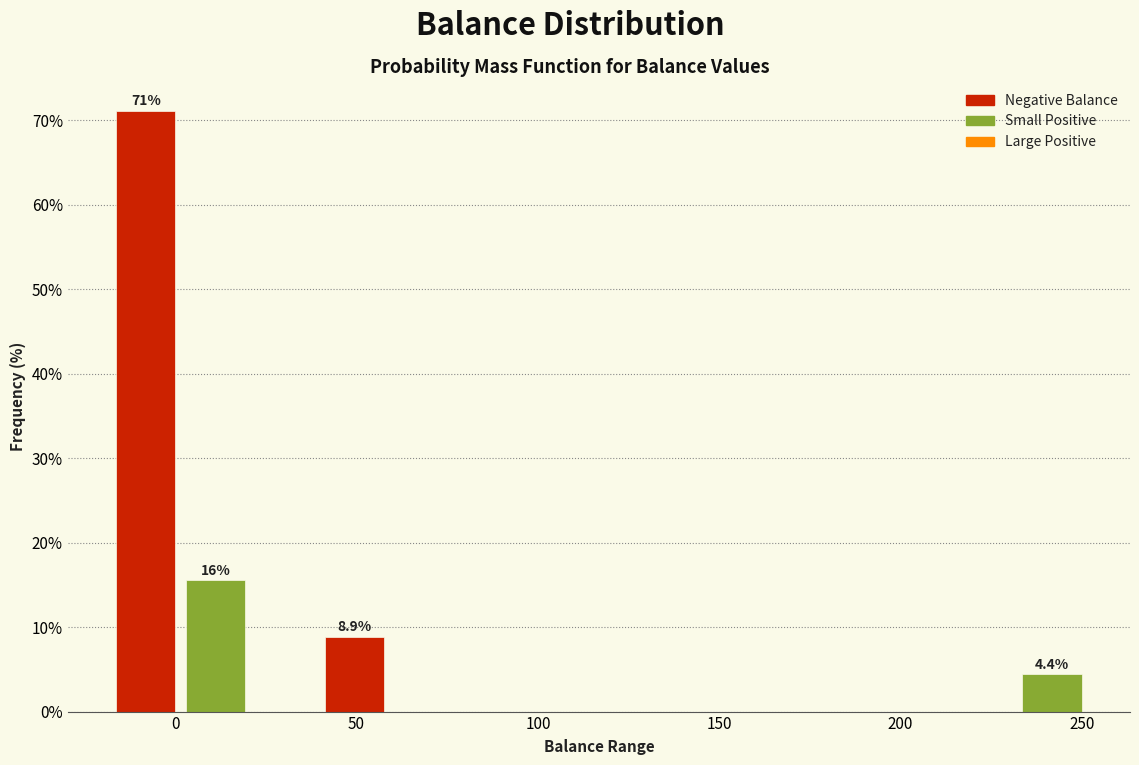

Around what value on the x-axis is the tallest bar? Give the approximate position of its centre, as read against the axis.

-10